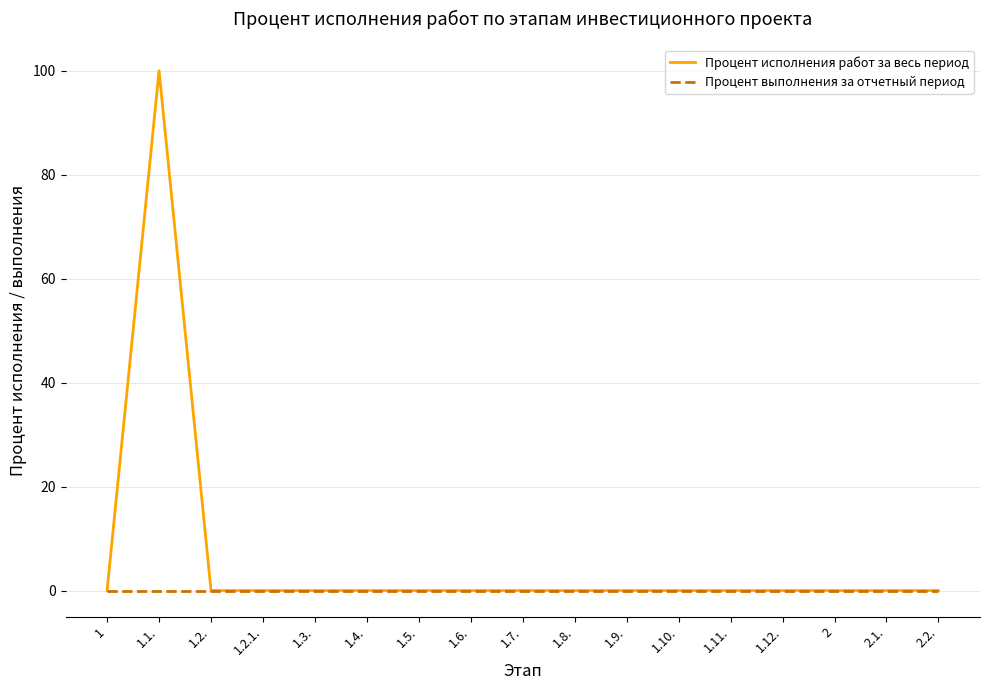

Is this an area chart (filled region under the line)?

No